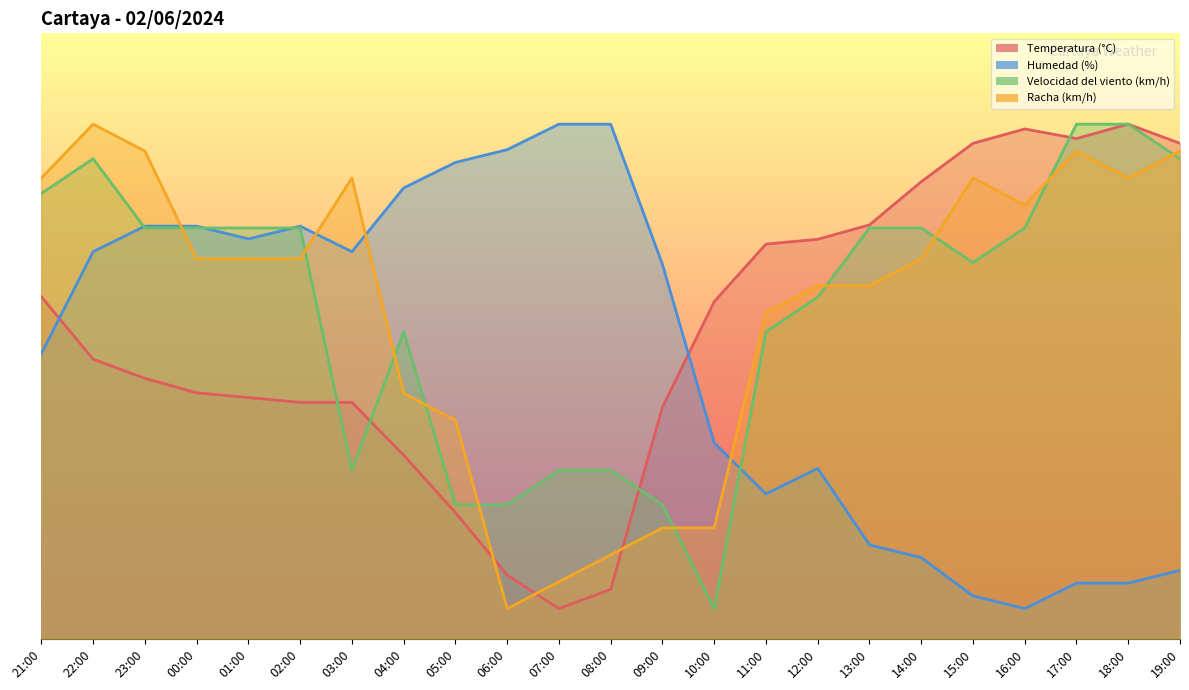

Is it true that Temperatura (°C) equals 18.2 at 03:00?

False